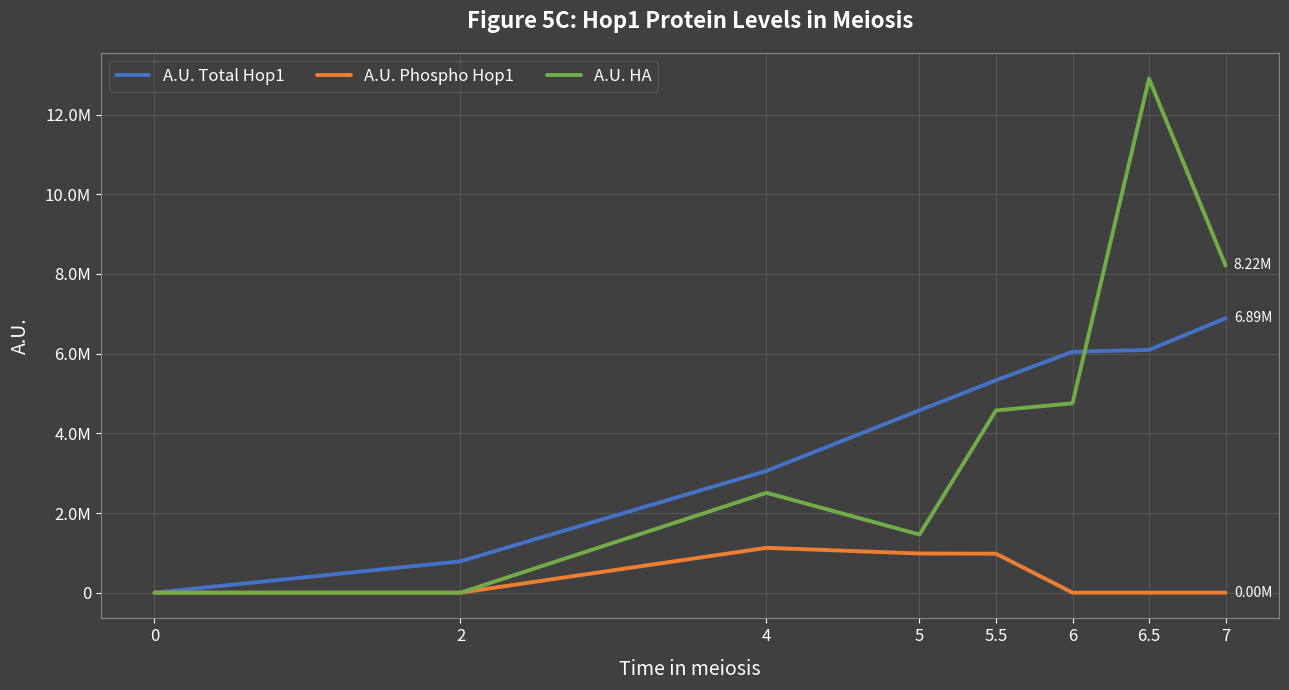

List the series in order of their peak value, lowest first.

A.U. Phospho Hop1, A.U. Total Hop1, A.U. HA